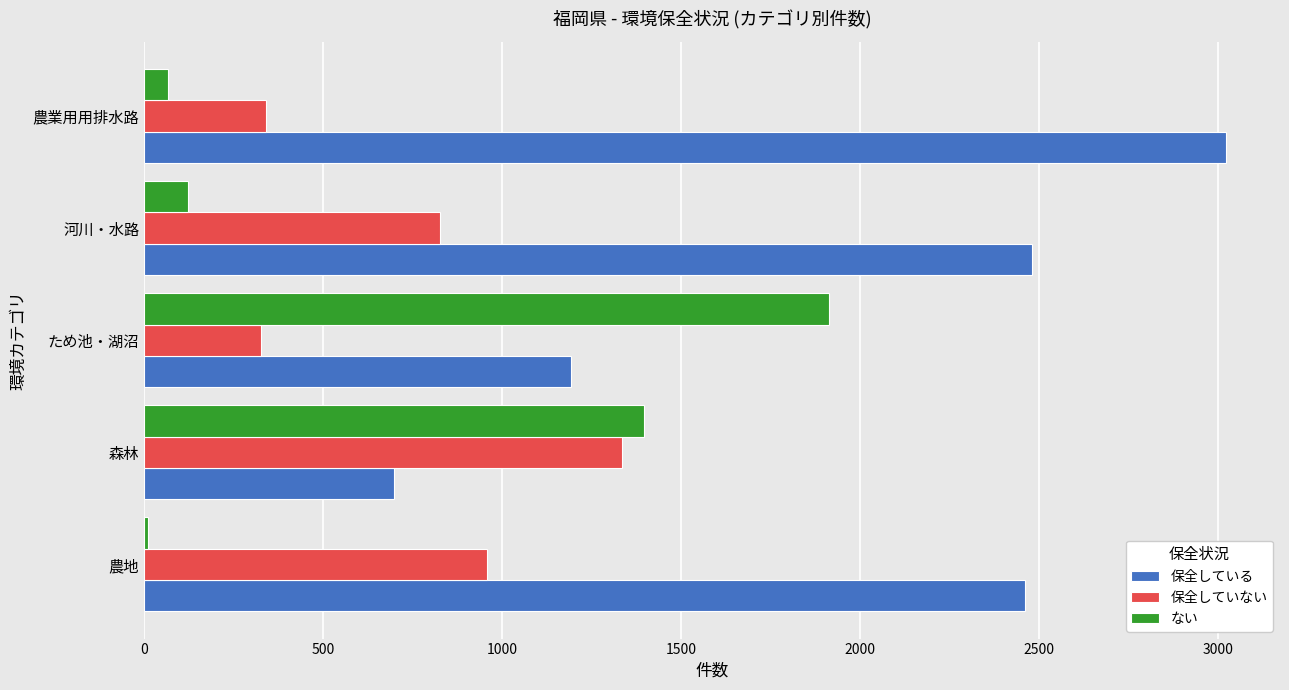

Count the number of data series in this chart.

3